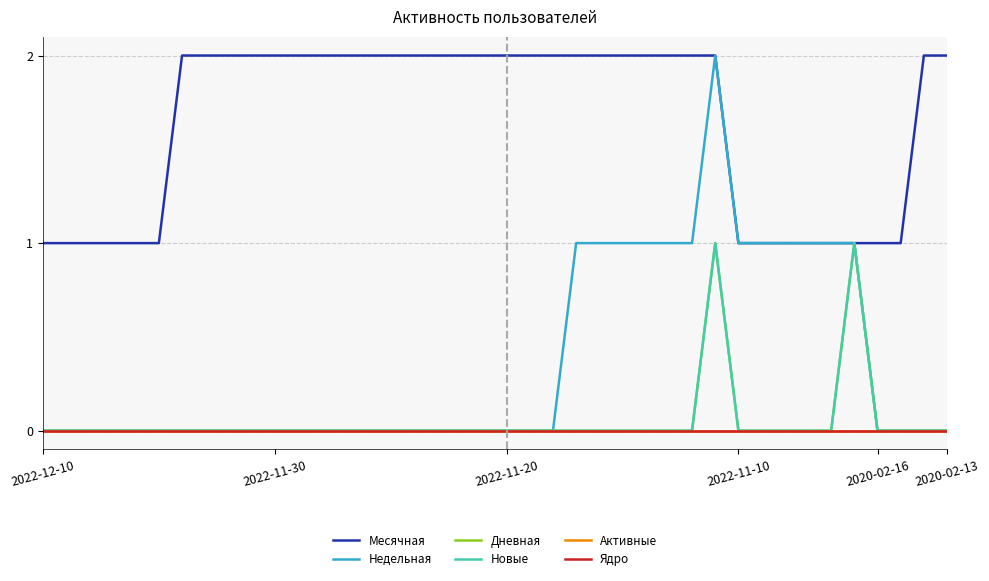

True or false: Новые and Недельная intersect in this chart.

False